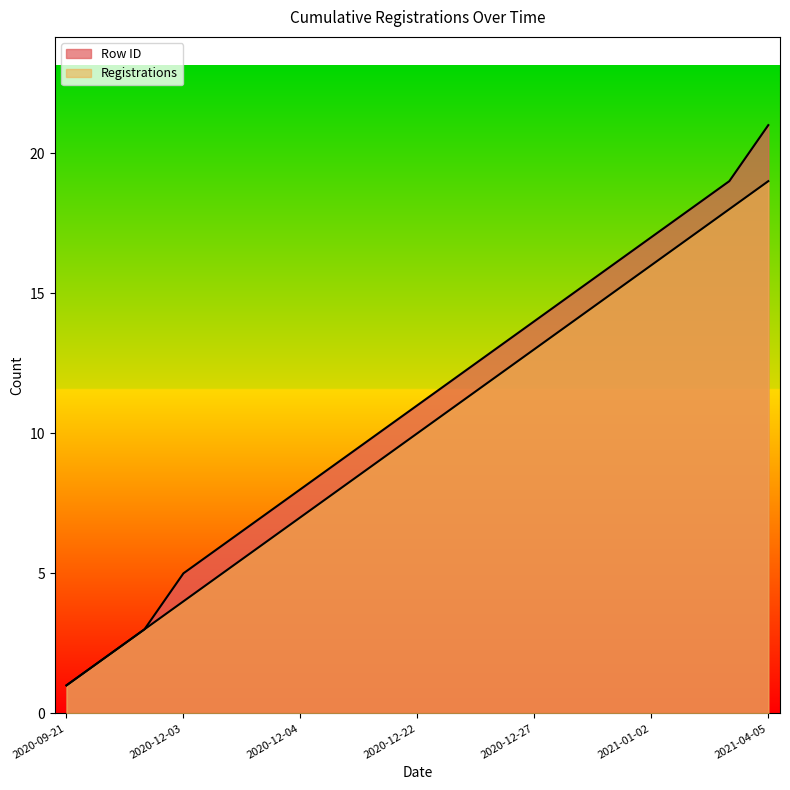

The Row ID series shows 3 at 2020-10-15. True or false?

True